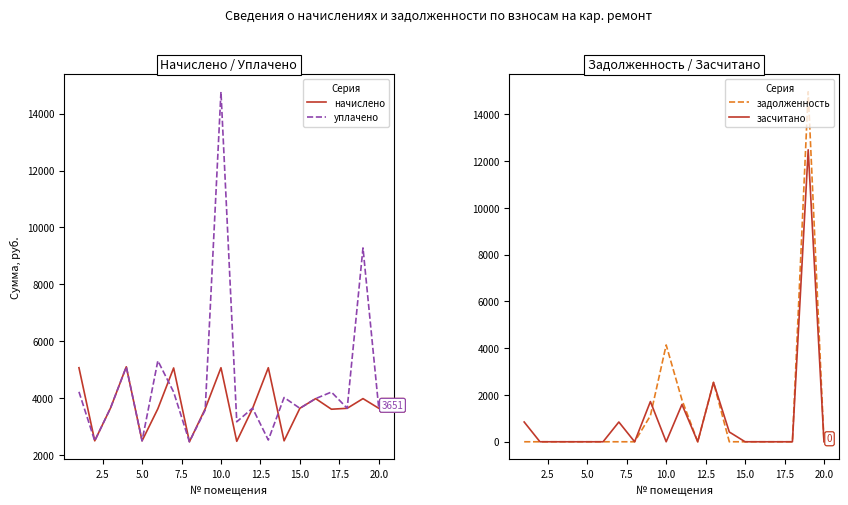

Is this an area chart (filled region under the line)?

No